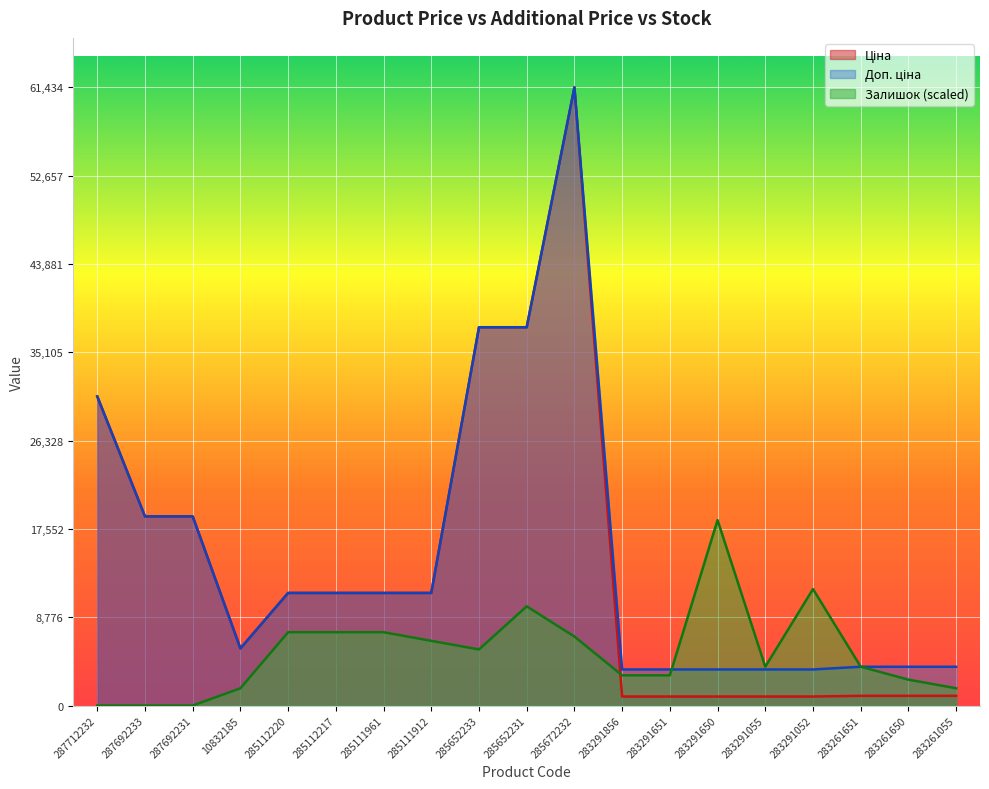

What is the value of the Доп. ціна point at the 13th from the left?

3583.6